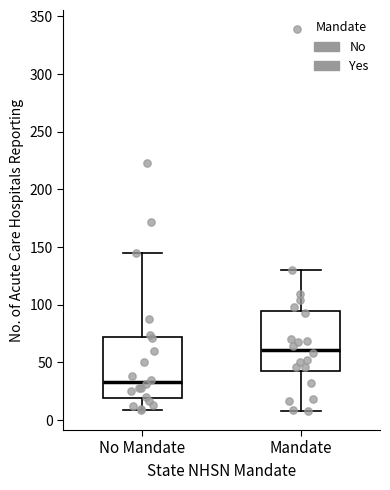

Reading left to right, read every box against the y-axis: the position of its median line, the range the box covers, and the ends of its whiskers. The values are not printed on the chart, so give them approximately, as read against the axis.

No Mandate: median 35, box 20 to 70, whiskers 10 to 145
Mandate: median 60, box 45 to 95, whiskers 10 to 130